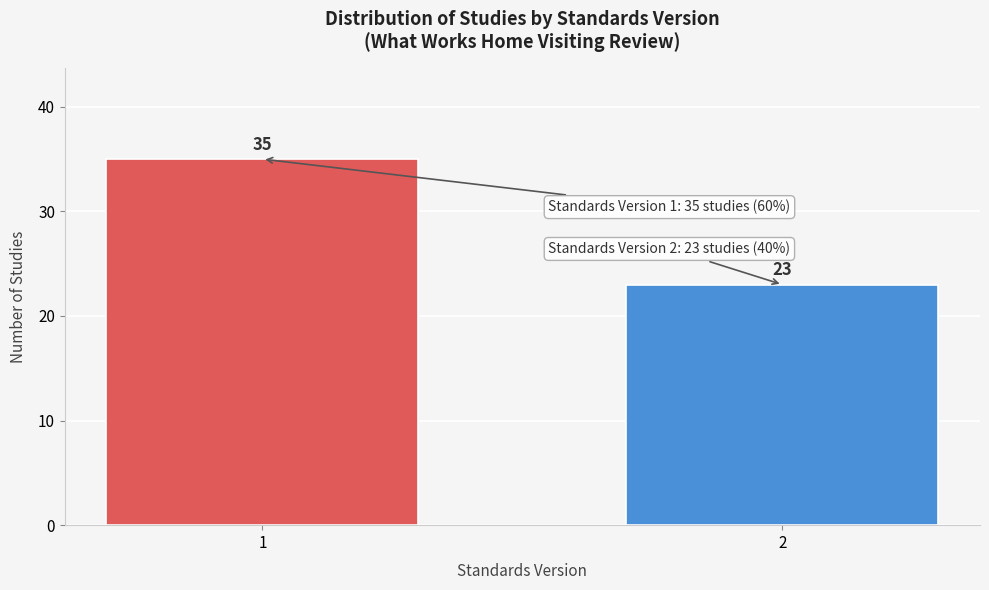

Reading left to right, transcribe all the data shown in this chart.

1=35	2=23